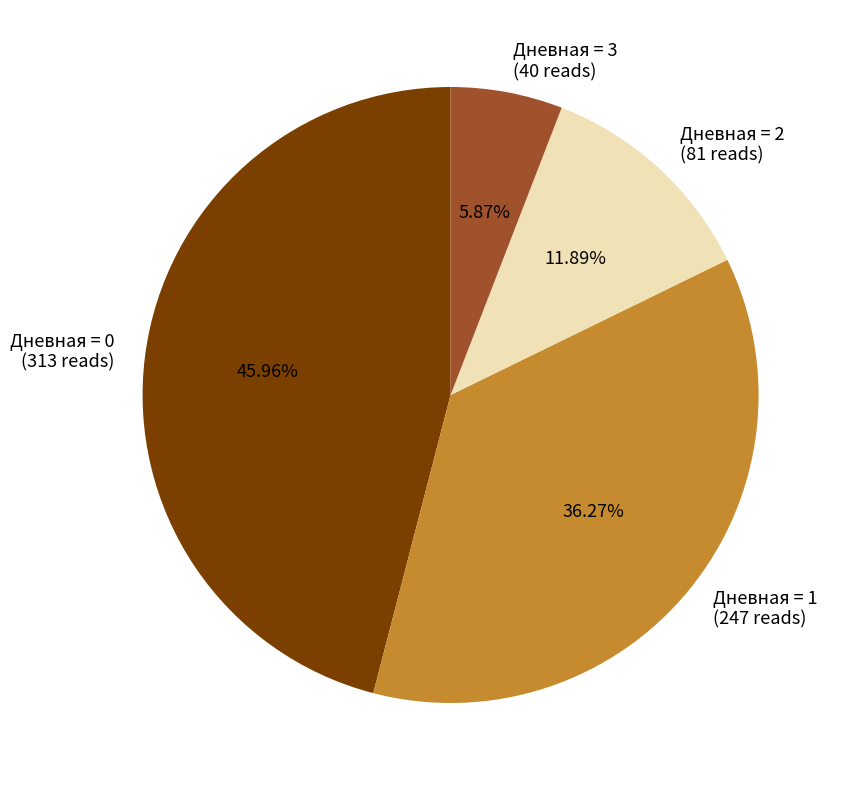

Rank the categories by value from highest to lowest.

Дневная = 0 (313 reads), Дневная = 1 (247 reads), Дневная = 2 (81 reads), Дневная = 3 (40 reads)